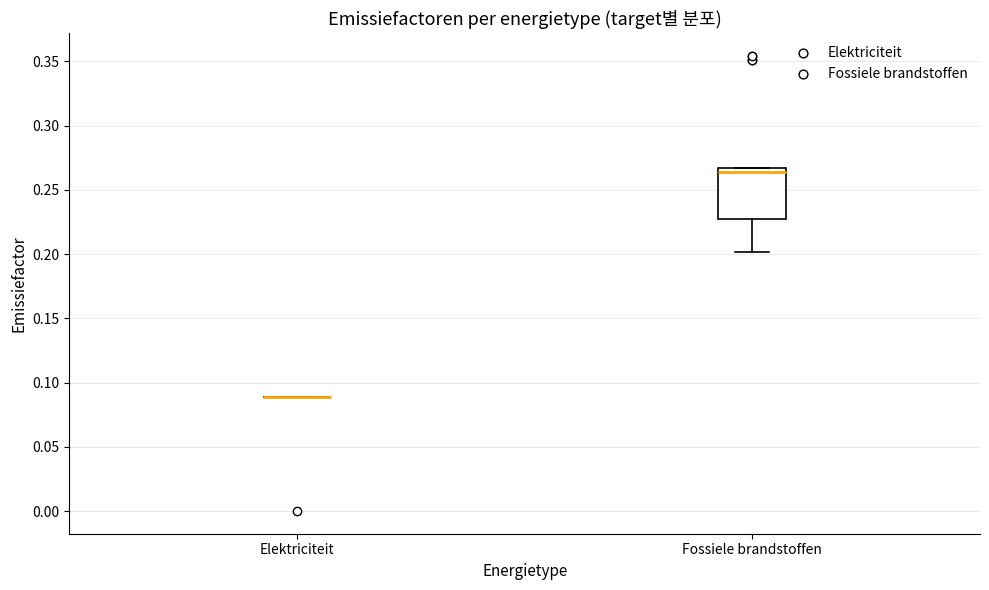

Reading left to right, read every box against the y-axis: the position of its median line, the range the box covers, and the ends of its whiskers. The values are not printed on the chart, so give them approximately, as read against the axis.

Elektriciteit: box collapsed to a line at 0.090, whiskers 0.090 to 0.090
Fossiele brandstoffen: median 0.265 (just below the box's upper edge), box 0.225 to 0.265, whiskers 0.200 to 0.265